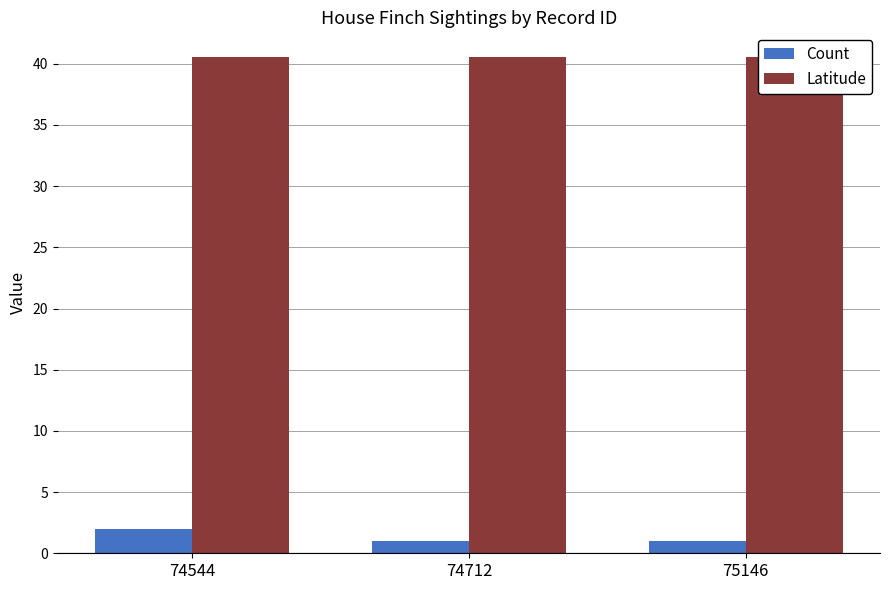

Is the value of Count at 75146 greater than the value of Latitude at 74544?

No